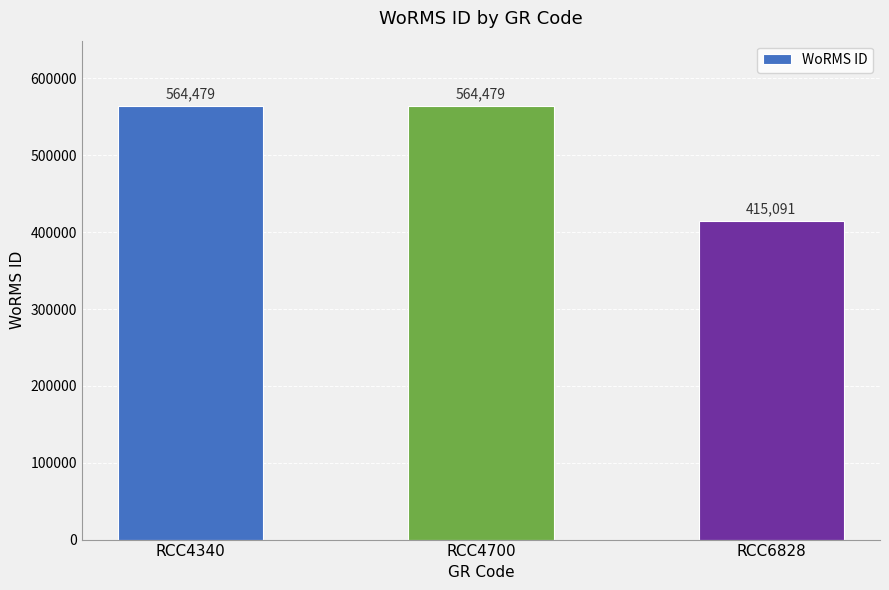

What is the change in value from RCC4340 to RCC6828?

-149388